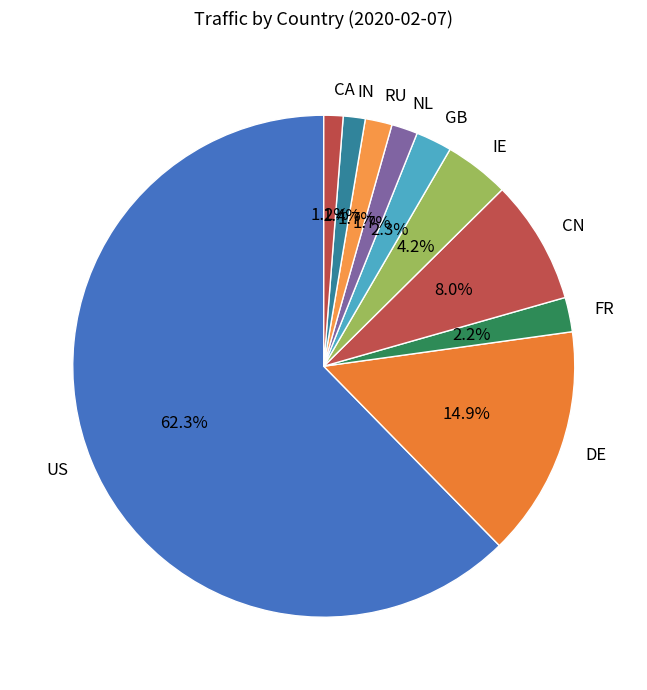

Does FR represent more than half of the total?

No